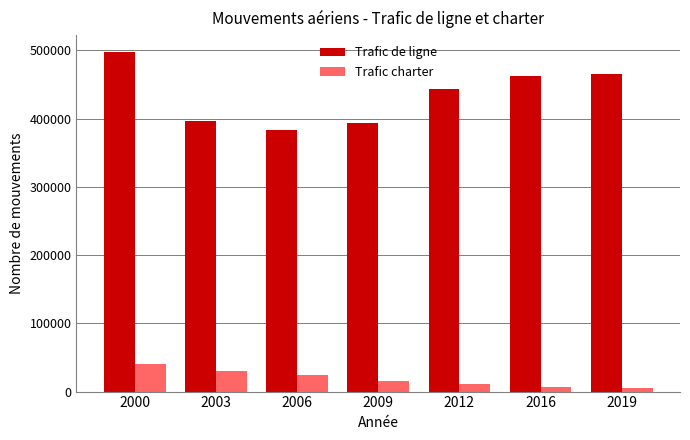

The value of Trafic charter at 2009 is 16100. True or false?

True